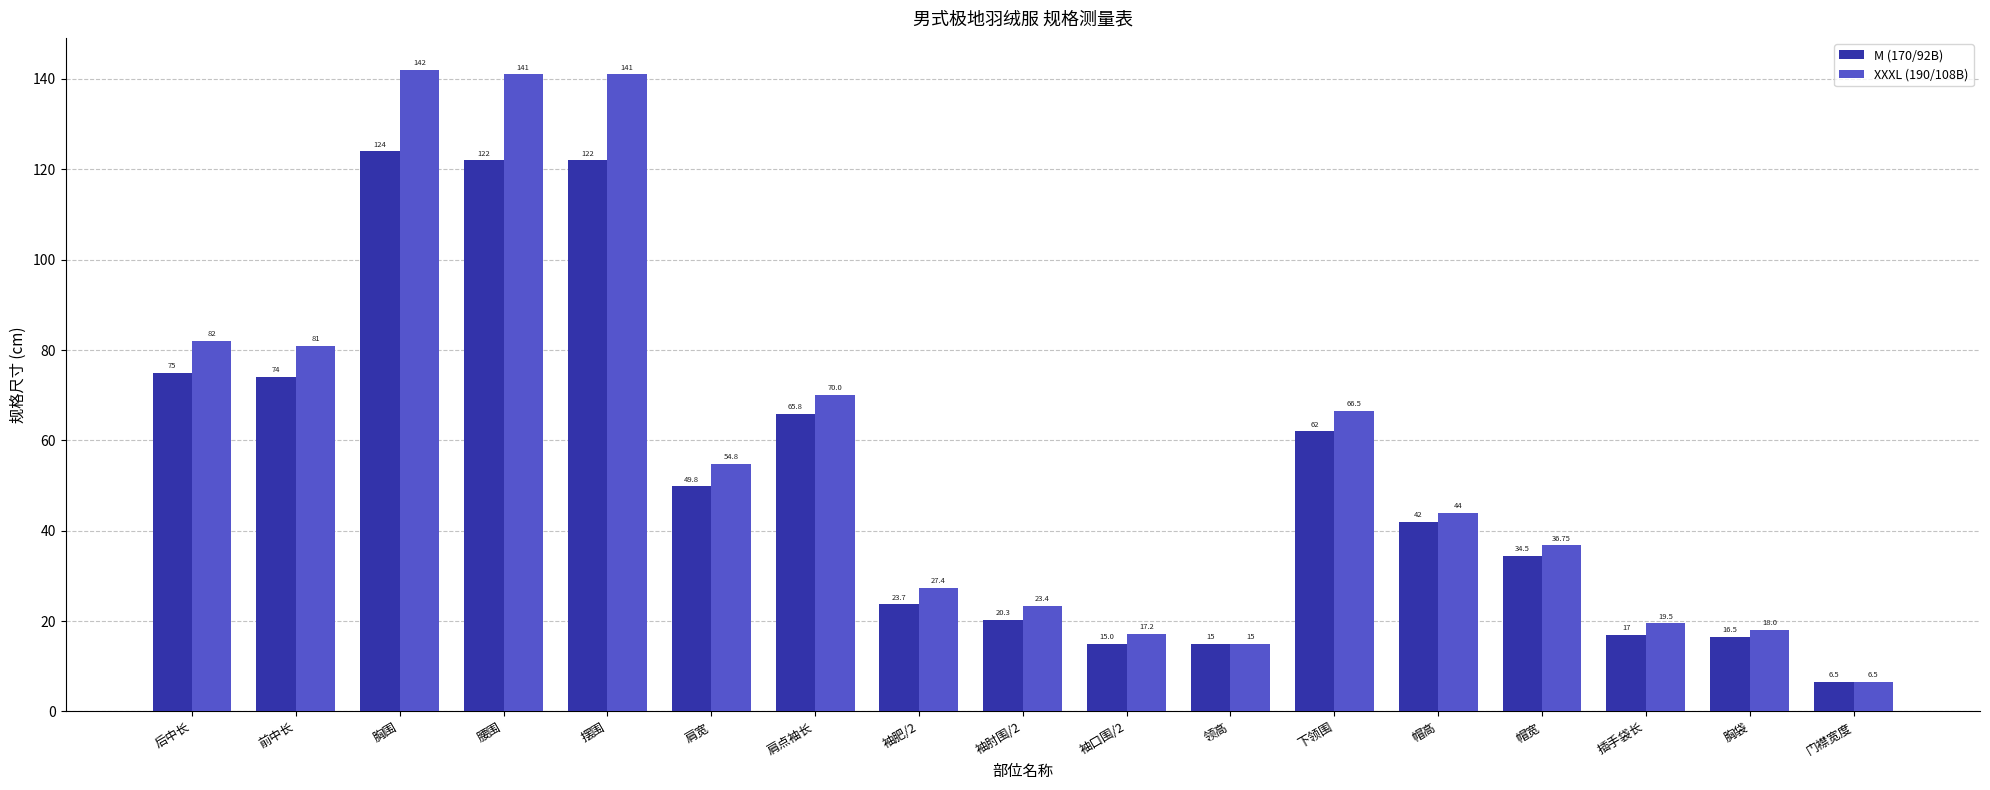

What is the difference between the maximum and second lowest values in the XXXL (190/108B) series?

127.0